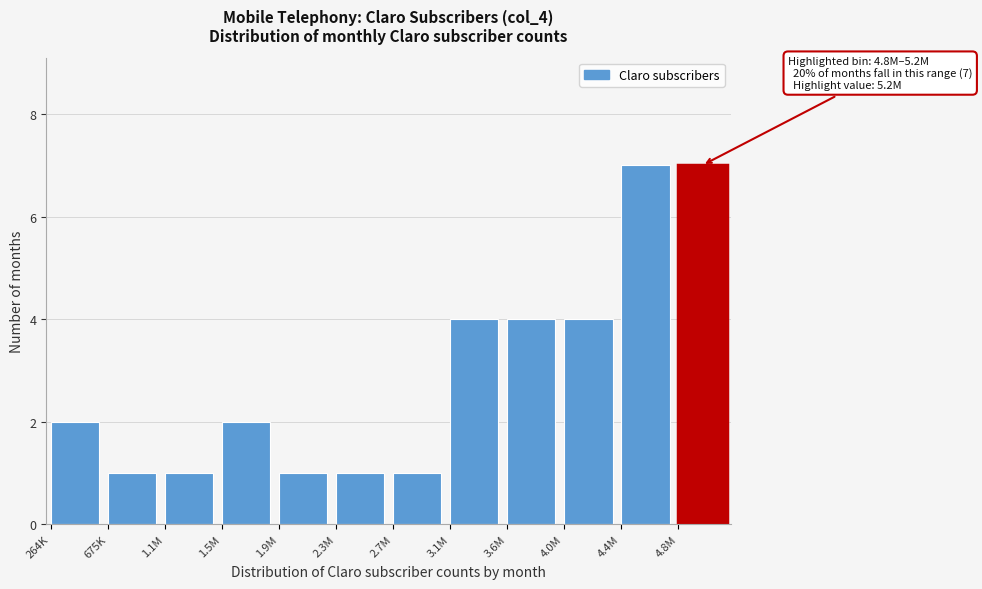

Reading right to left, extract all data points from this chart.

7	7	4	4	4	1	1	1	2	1	1	2